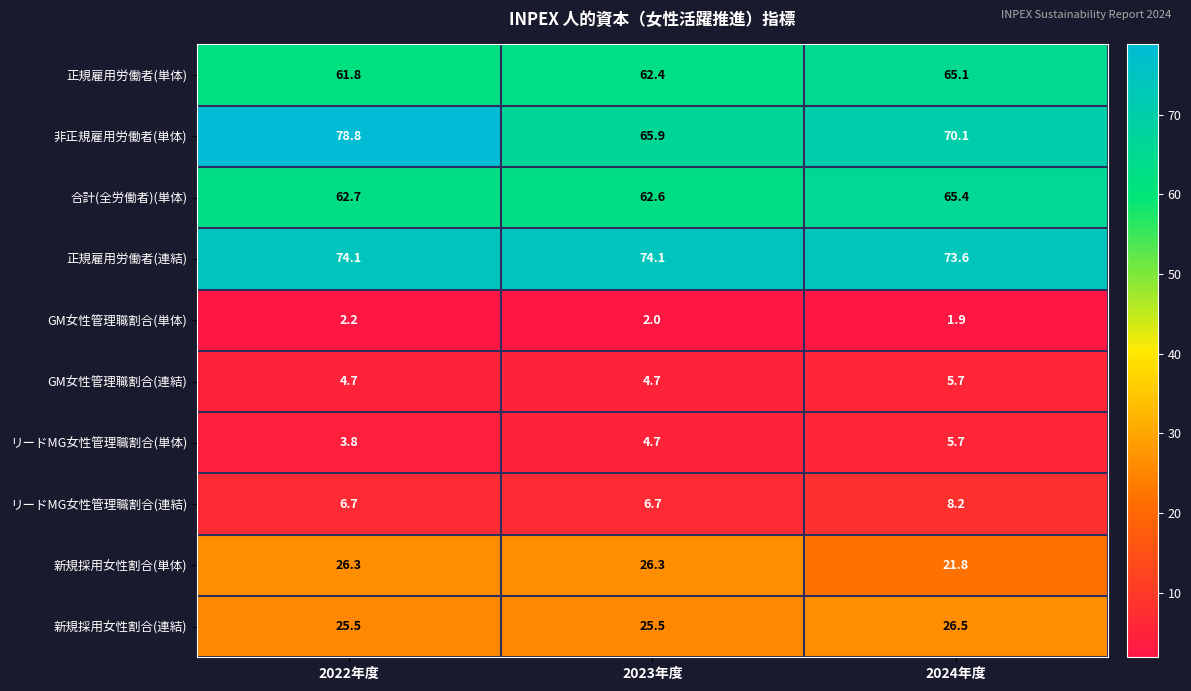

The value of 新規採用女性割合(連結) at 2023年度 is 25.5. True or false?

True